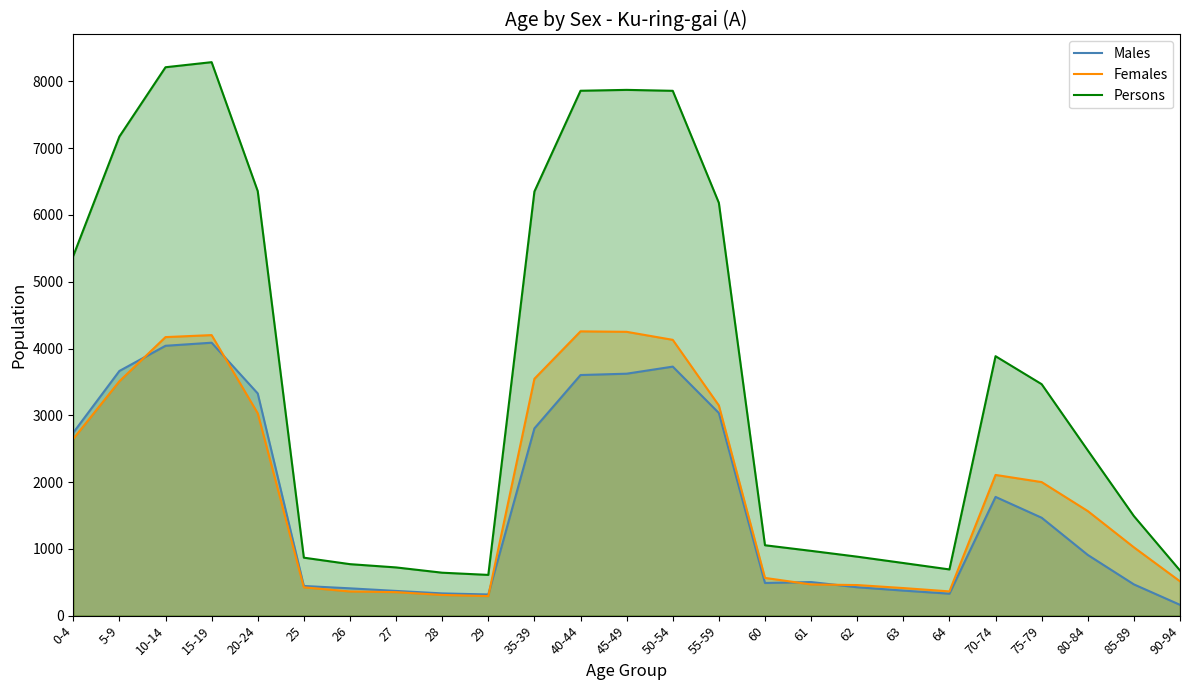

Which category has the lowest value in the Females series?

29